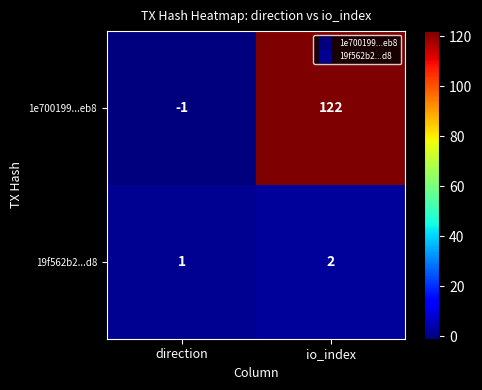

What is the difference between the 1e700199...eb8 values at direction and io_index?

123